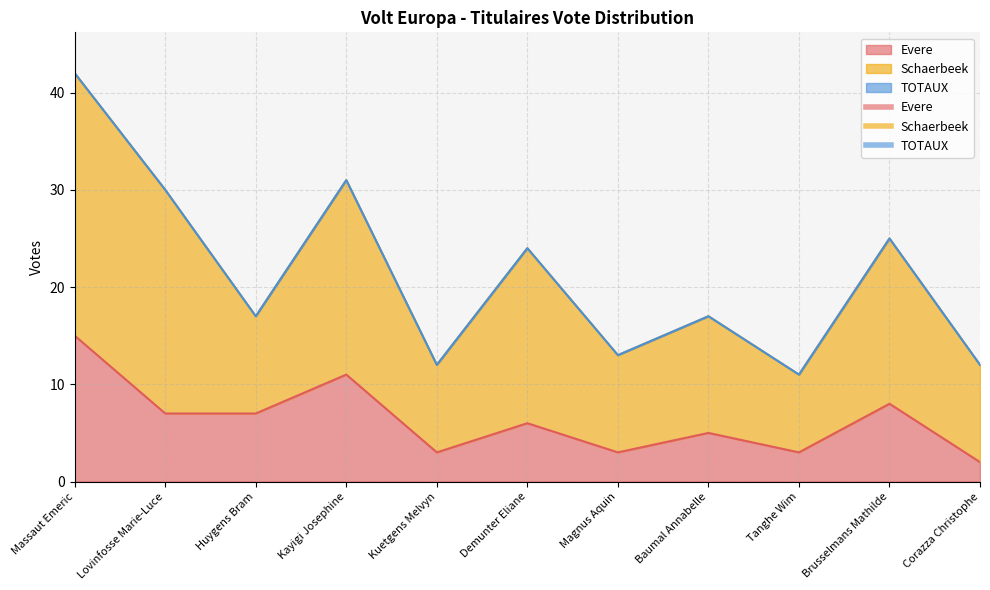

What is the label of the 6th point from the right?

Demunter Eliane